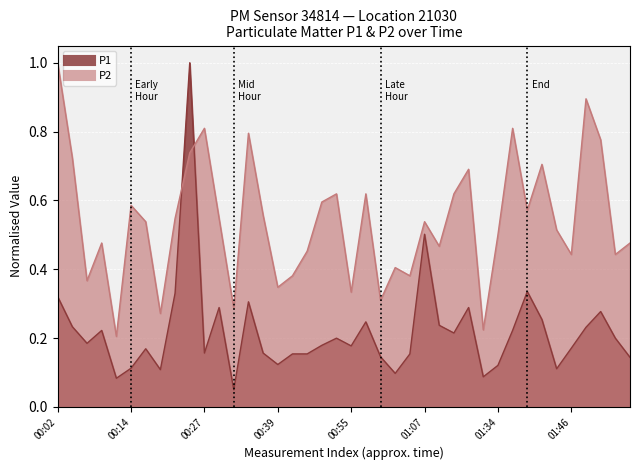

Where do P2 and P1 first cross each other?

00:21 and 00:24